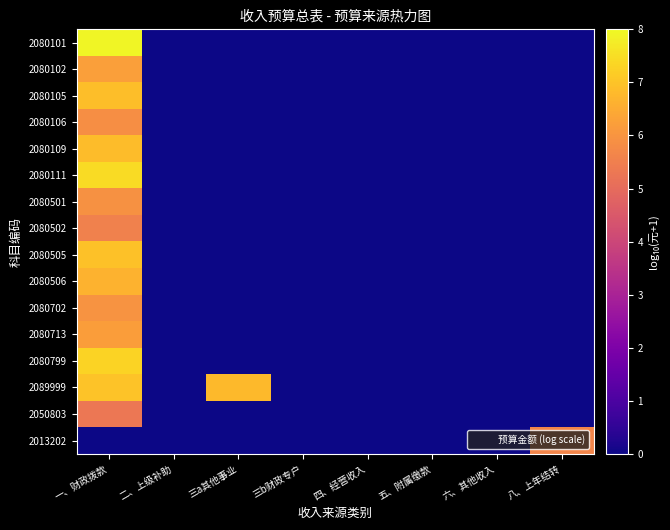

Rank the series at 三b财政专户 from highest to lowest value.

2080101, 2080102, 2080105, 2080106, 2080109, 2080111, 2080501, 2080502, 2080505, 2080506, 2080702, 2080713, 2080799, 2089999, 2050803, 2013202